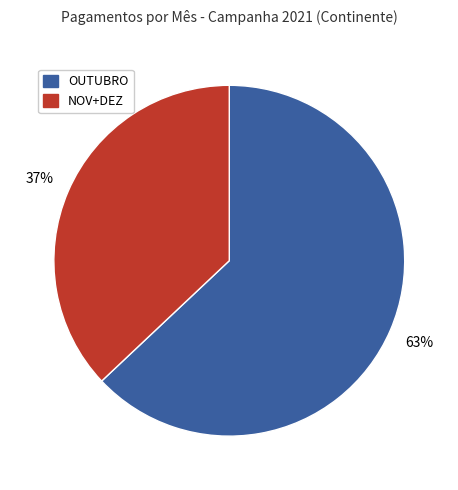

Is there any slice that represents more than half of the pie?

Yes